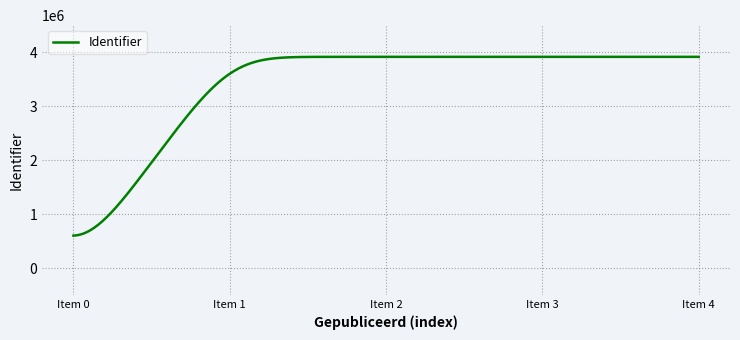

What is the difference between the maximum and minimum values?

3315987.7